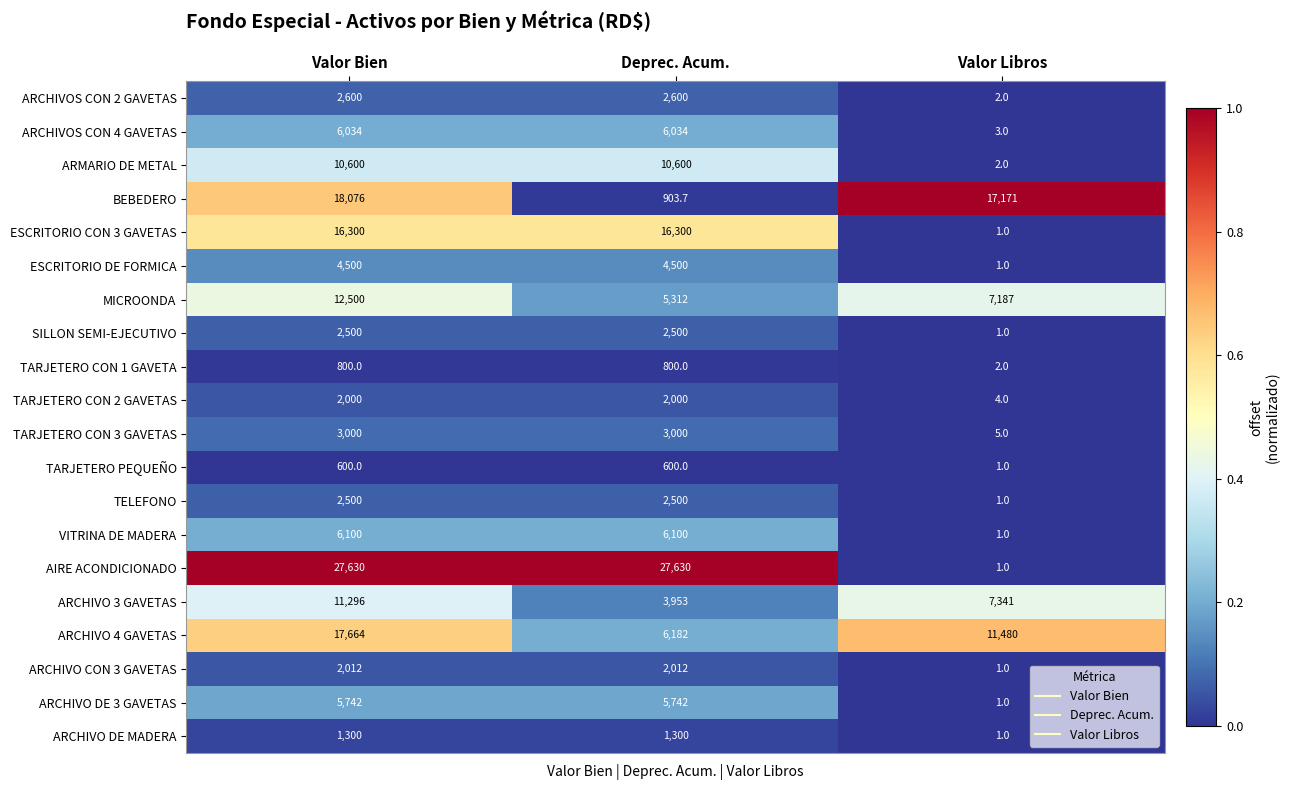

Between Deprec. Acum. and Valor Libros, which series saw the biggest shift?

AIRE ACONDICIONADO